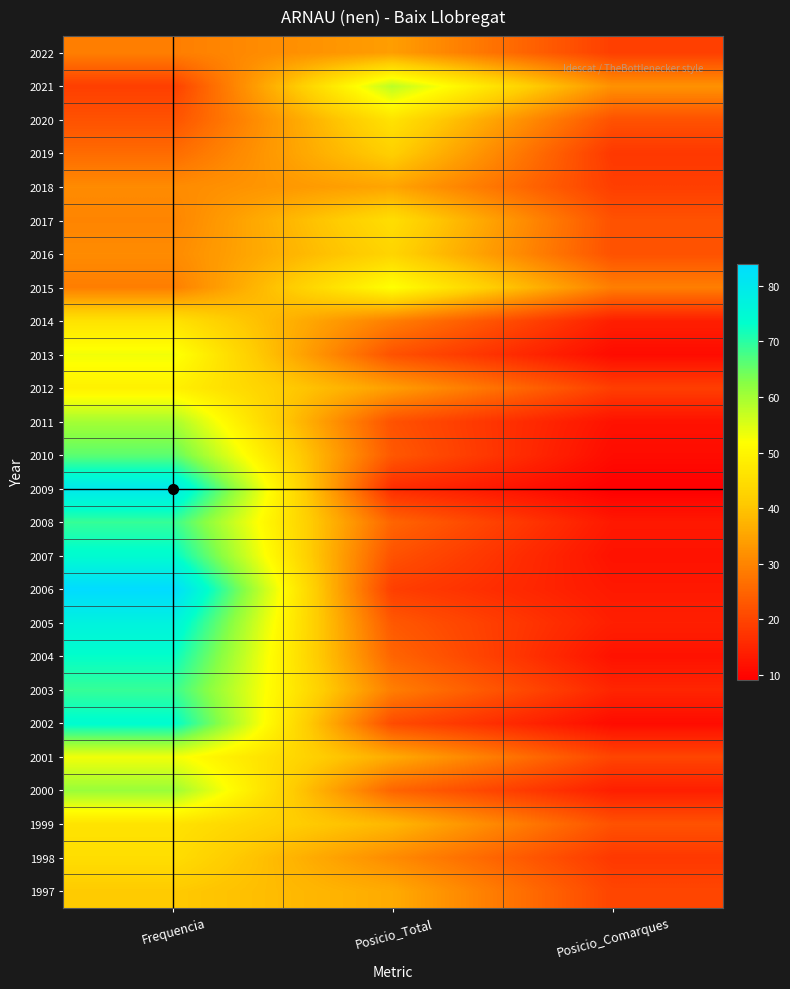

Reading left to right, list all the values displayed in this chart.

2022: Frequencia=29	Posicio_Total=34	Posicio_Comarques=19
2021: Frequencia=19	Posicio_Total=58	Posicio_Comarques=32
2020: Frequencia=22	Posicio_Total=46	Posicio_Comarques=22
2019: Frequencia=26	Posicio_Total=42	Posicio_Comarques=18
2018: Frequencia=31	Posicio_Total=35	Posicio_Comarques=19
2017: Frequencia=30	Posicio_Total=45	Posicio_Comarques=22
2016: Frequencia=31	Posicio_Total=43	Posicio_Comarques=22
2015: Frequencia=29	Posicio_Total=52	Posicio_Comarques=29
2014: Frequencia=46	Posicio_Total=29	Posicio_Comarques=14
2013: Frequencia=53	Posicio_Total=22	Posicio_Comarques=11
2012: Frequencia=49	Posicio_Total=34	Posicio_Comarques=19
2011: Frequencia=60	Posicio_Total=22	Posicio_Comarques=12
2010: Frequencia=66	Posicio_Total=23	Posicio_Comarques=11
2009: Frequencia=80	Posicio_Total=16	Posicio_Comarques=9
2008: Frequencia=69	Posicio_Total=25	Posicio_Comarques=13
2007: Frequencia=74	Posicio_Total=22	Posicio_Comarques=12
2006: Frequencia=84	Posicio_Total=19	Posicio_Comarques=13
2005: Frequencia=77	Posicio_Total=23	Posicio_Comarques=14
2004: Frequencia=73	Posicio_Total=25	Posicio_Comarques=12
2003: Frequencia=69	Posicio_Total=29	Posicio_Comarques=15
2002: Frequencia=74	Posicio_Total=21	Posicio_Comarques=11
2001: Frequencia=53	Posicio_Total=36	Posicio_Comarques=20
2000: Frequencia=61	Posicio_Total=25	Posicio_Comarques=14
1999: Frequencia=46	Posicio_Total=38	Posicio_Comarques=22
1998: Frequencia=45	Posicio_Total=31	Posicio_Comarques=18
1997: Frequencia=41	Posicio_Total=36	Posicio_Comarques=20